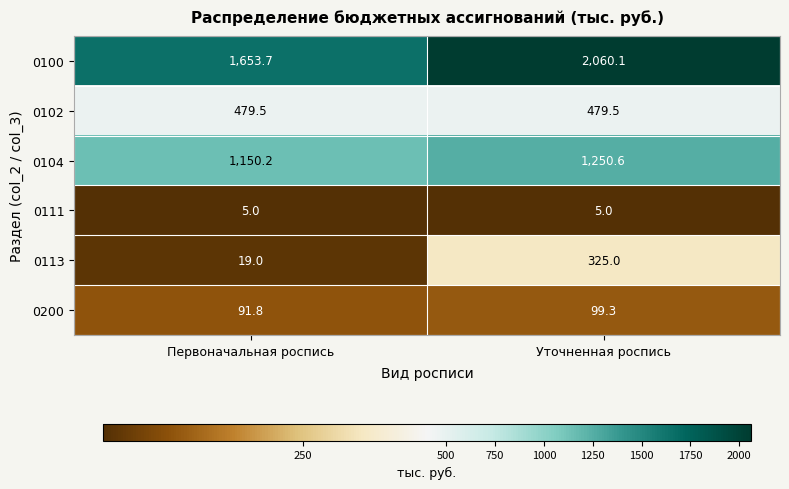

Reading left to right, extract all data points from this chart.

0100: Первоначальная роспись=1653.7	Уточненная роспись=2060.1
0102: Первоначальная роспись=479.5	Уточненная роспись=479.5
0104: Первоначальная роспись=1150.2	Уточненная роспись=1250.6
0111: Первоначальная роспись=5.0	Уточненная роспись=5.0
0113: Первоначальная роспись=19.0	Уточненная роспись=325.0
0200: Первоначальная роспись=91.8	Уточненная роспись=99.3